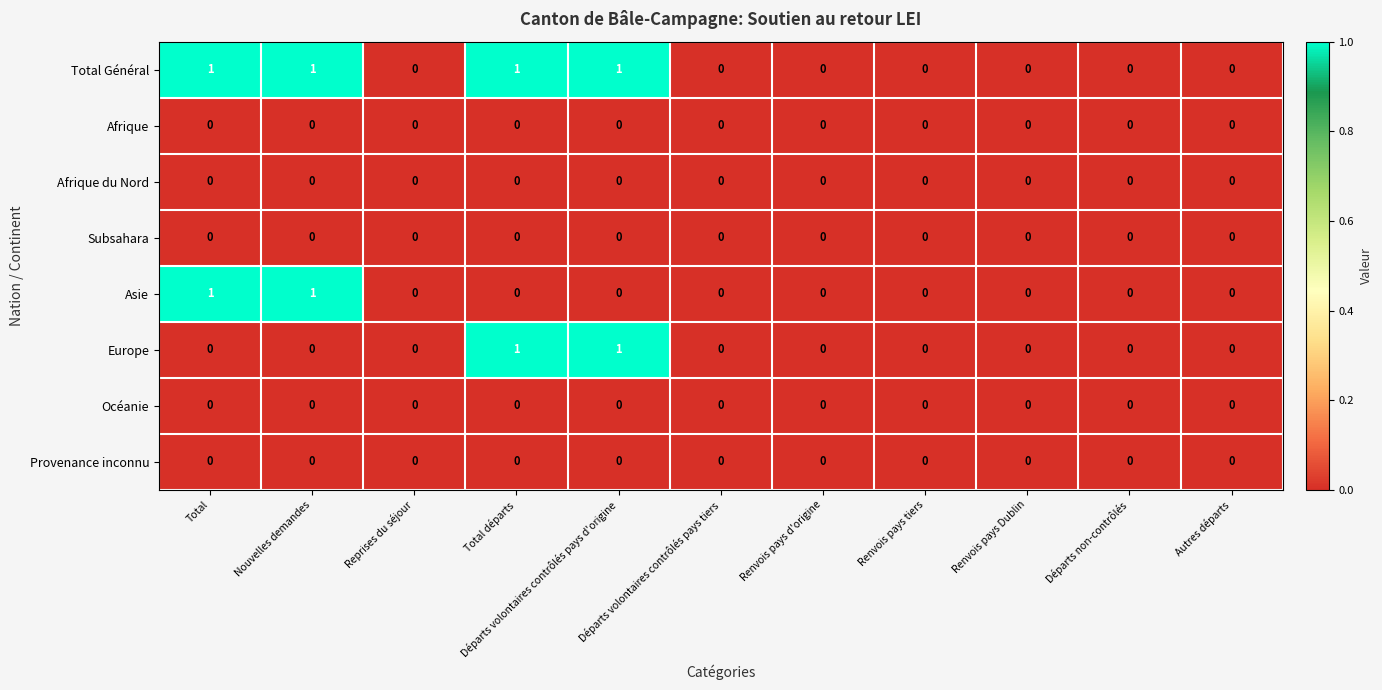

Is it true that Europe equals 0 at Renvois pays d'origine?

True